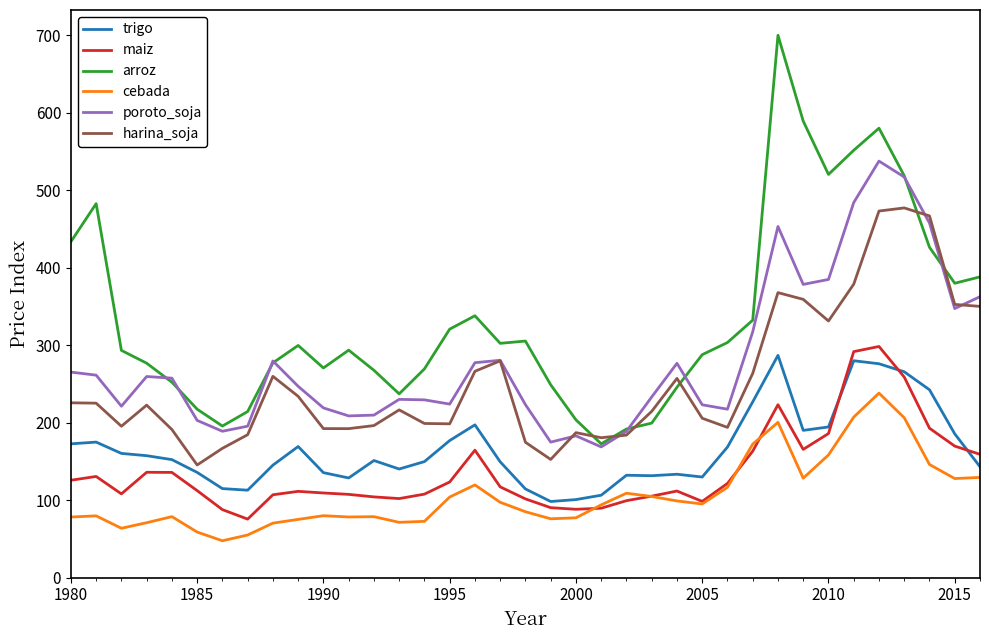

What is the greatest value displayed?

700.2